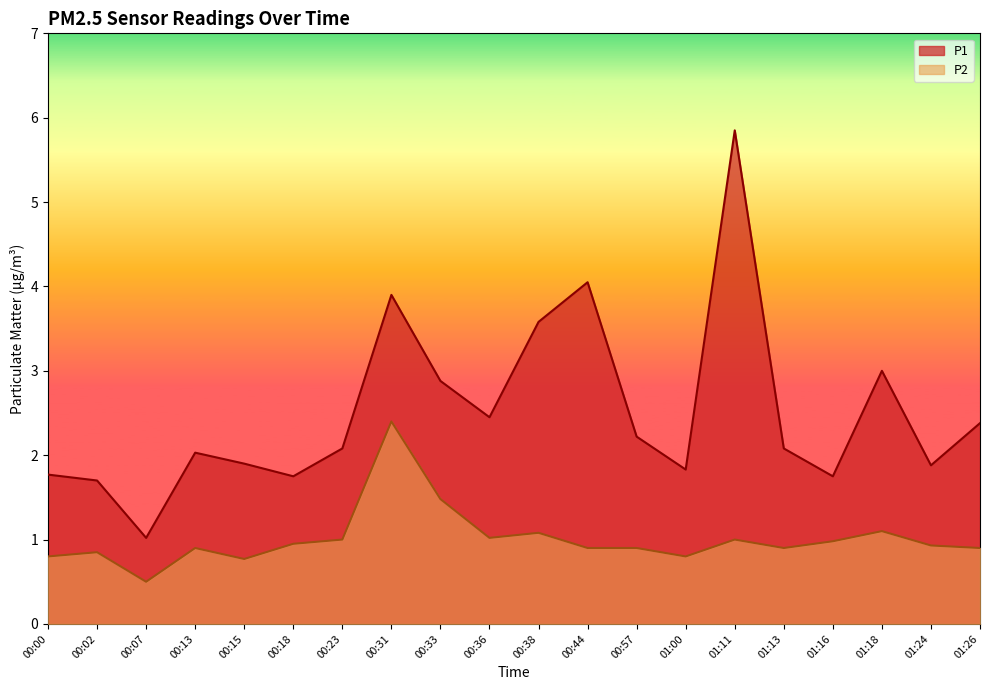

True or false: P2 and P1 intersect in this chart.

False